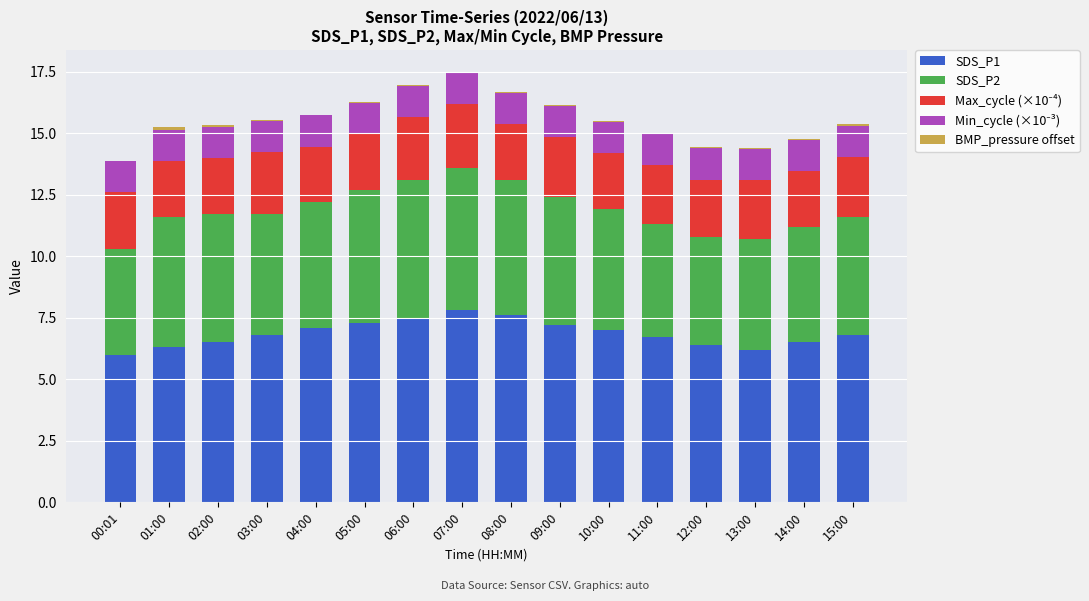

Is it true that SDS_P1 equals 3.1 at 02:00?

False